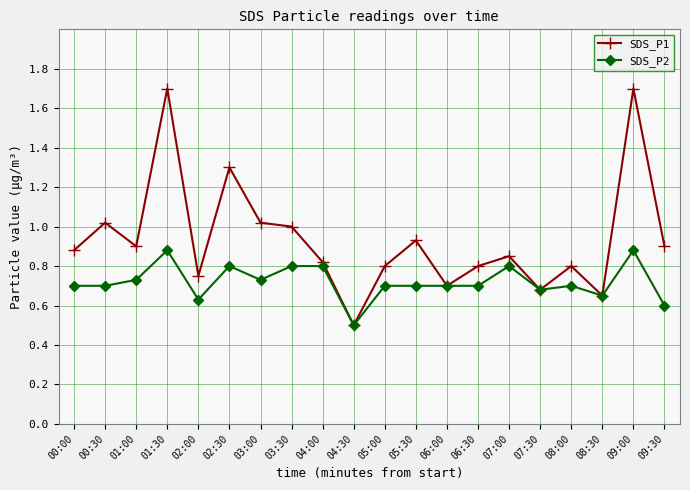

What is the maximum value shown in the chart?

1.7